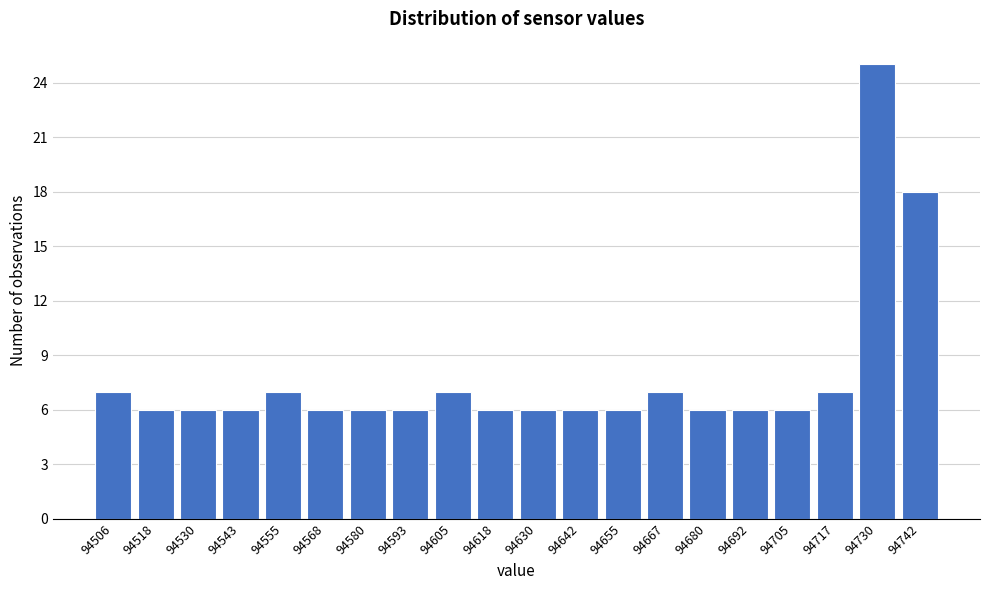

Reading left to right, what are all the values shown in this chart?

7	6	6	6	7	6	6	6	7	6	6	6	6	7	6	6	6	7	25	18